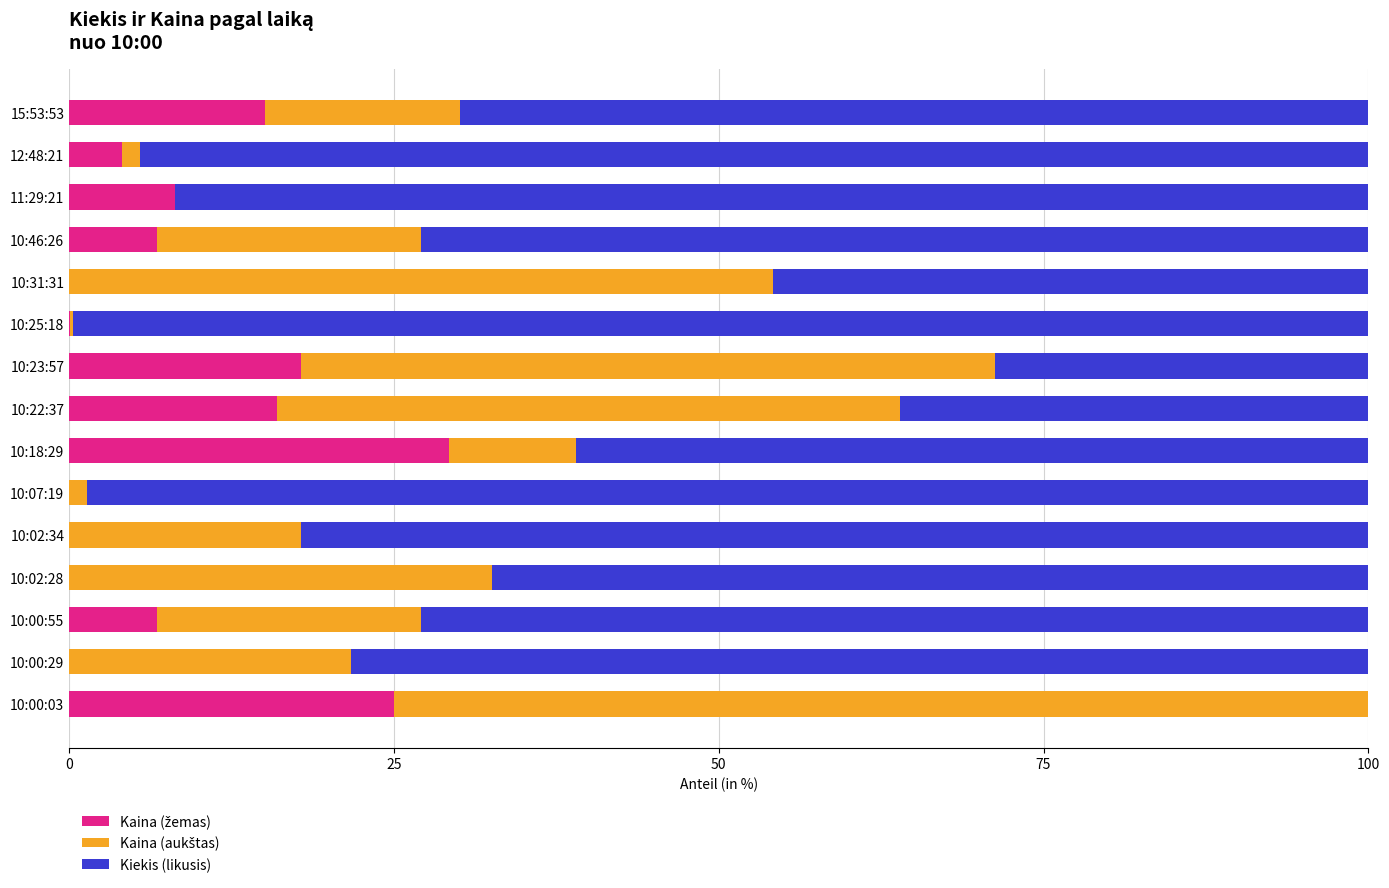

What is the total value across all series at 10:23:57?

100.0